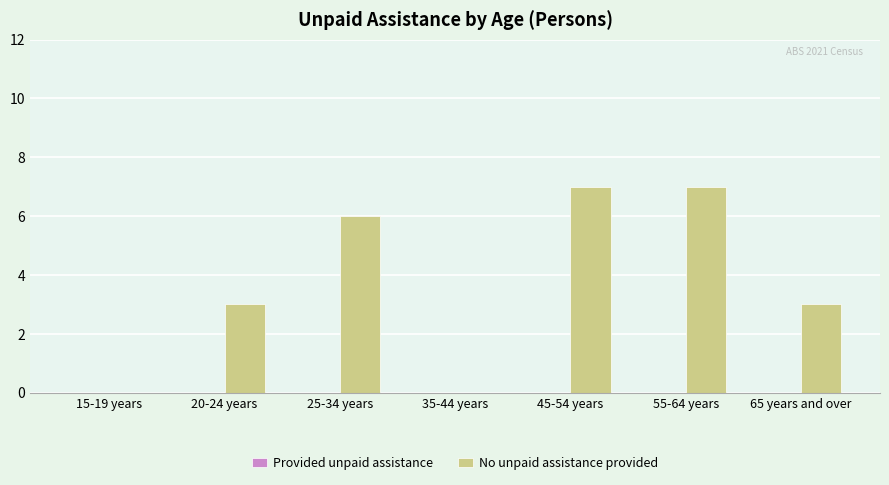

What is the maximum value shown in the chart?

7